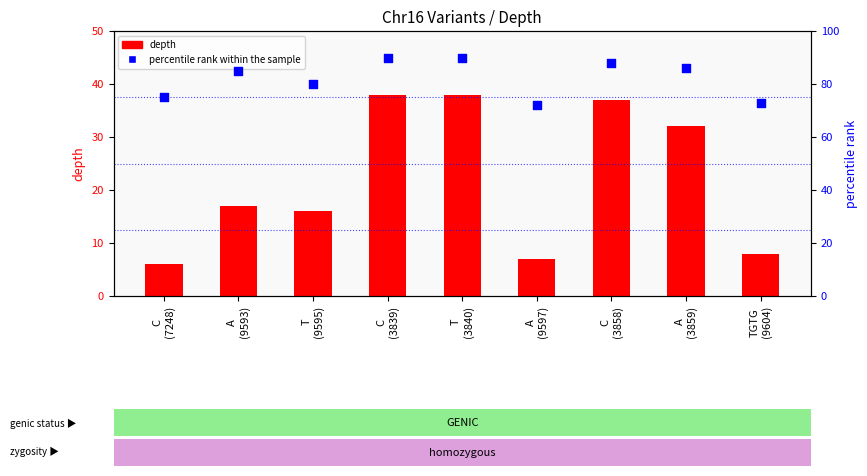

At which category is the sum across all series the highest?

C
(3839)